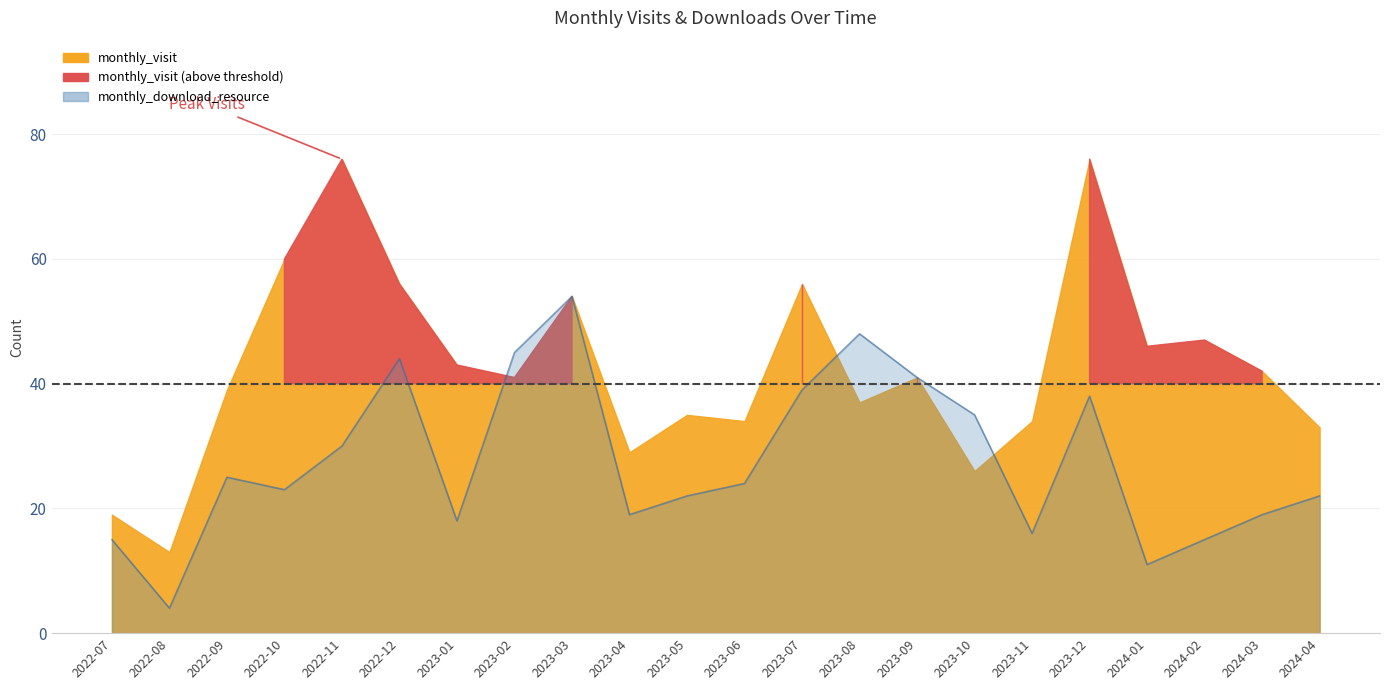

At which category does the chart reach its peak across all series?

2023-03